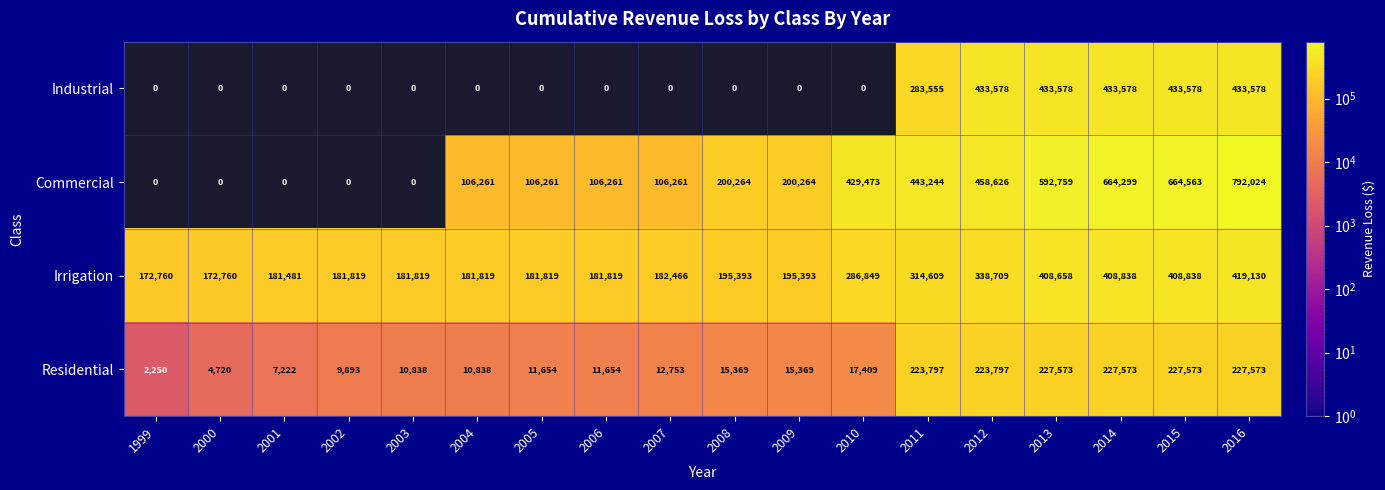

What is the total value across all series at 2011?

1265205